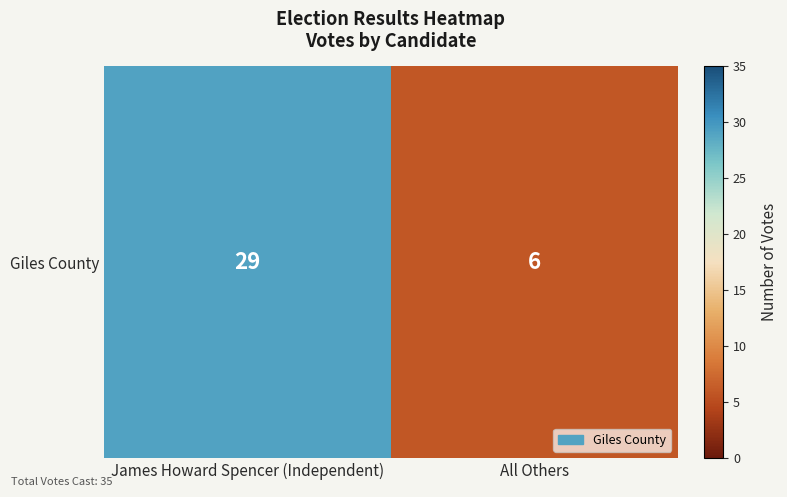

Is it true that the value at All Others is 6?

True